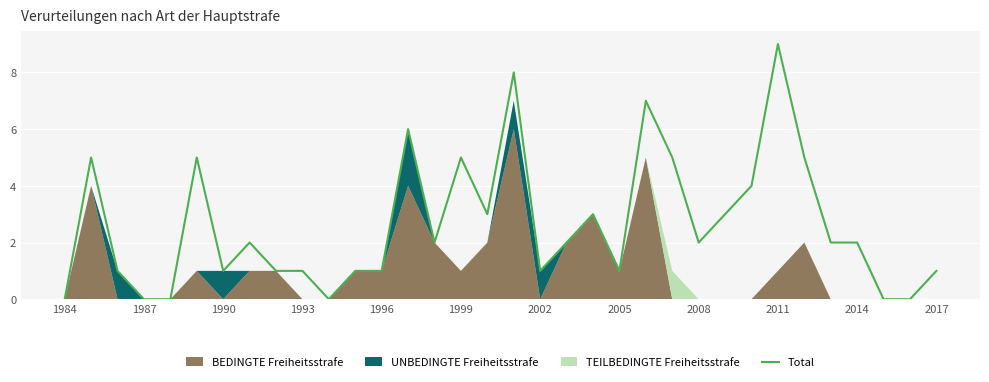

At which label does Total reach its peak?

2011